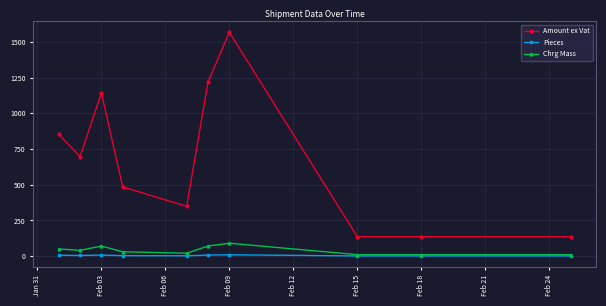

Which series has the largest total across all categories?

Amount ex Vat